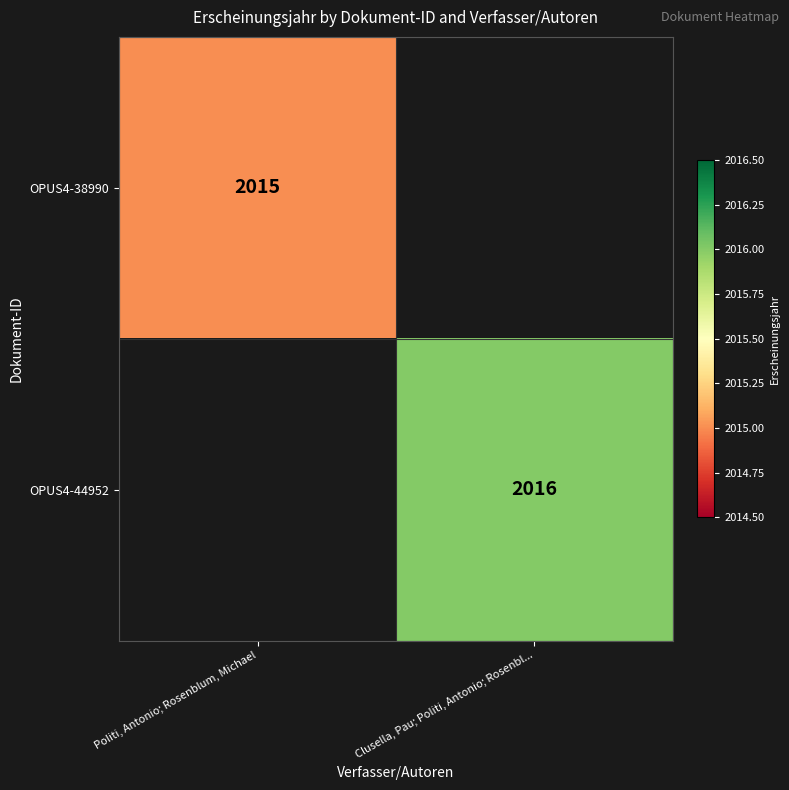

The OPUS4-38990 series shows 3124 at Politi, Antonio; Rosenblum, Michael. True or false?

False